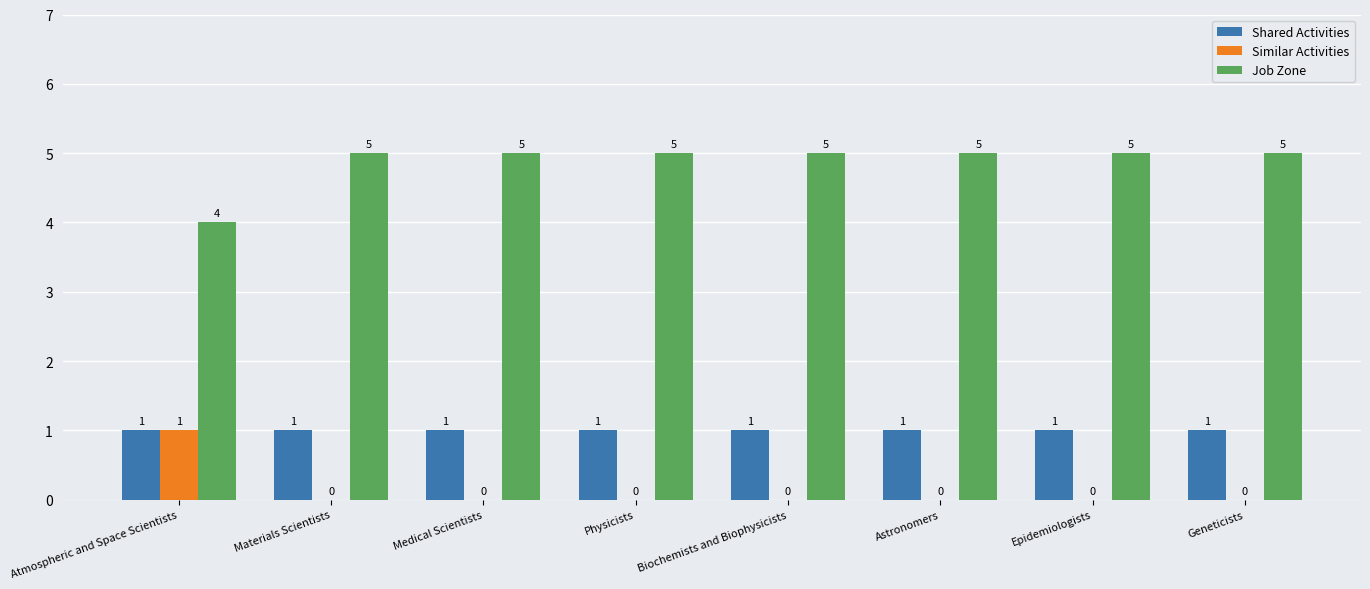

What is the total value across all series at Atmospheric and Space Scientists?

6